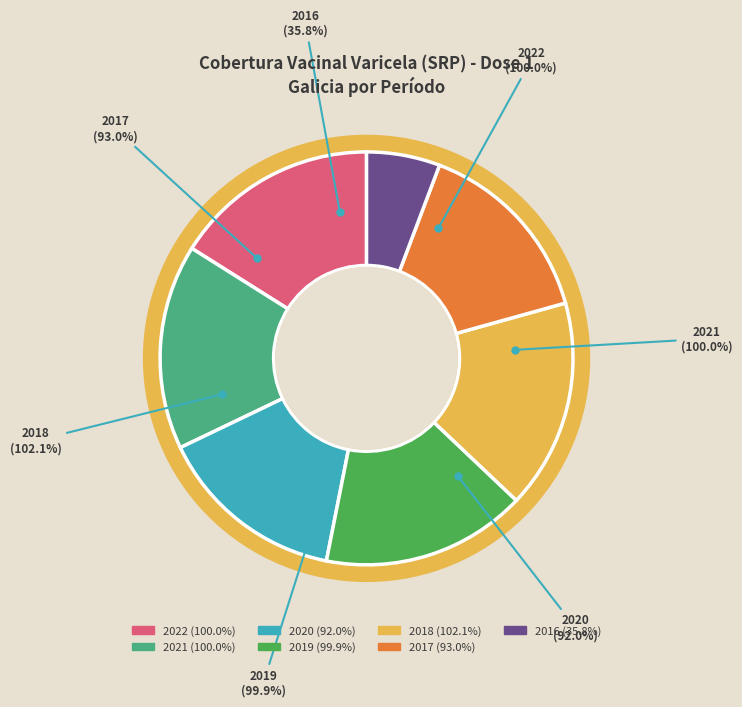

Rank the categories by value from lowest to highest.

2016, 2020, 2017, 2019, 2022, 2021, 2018